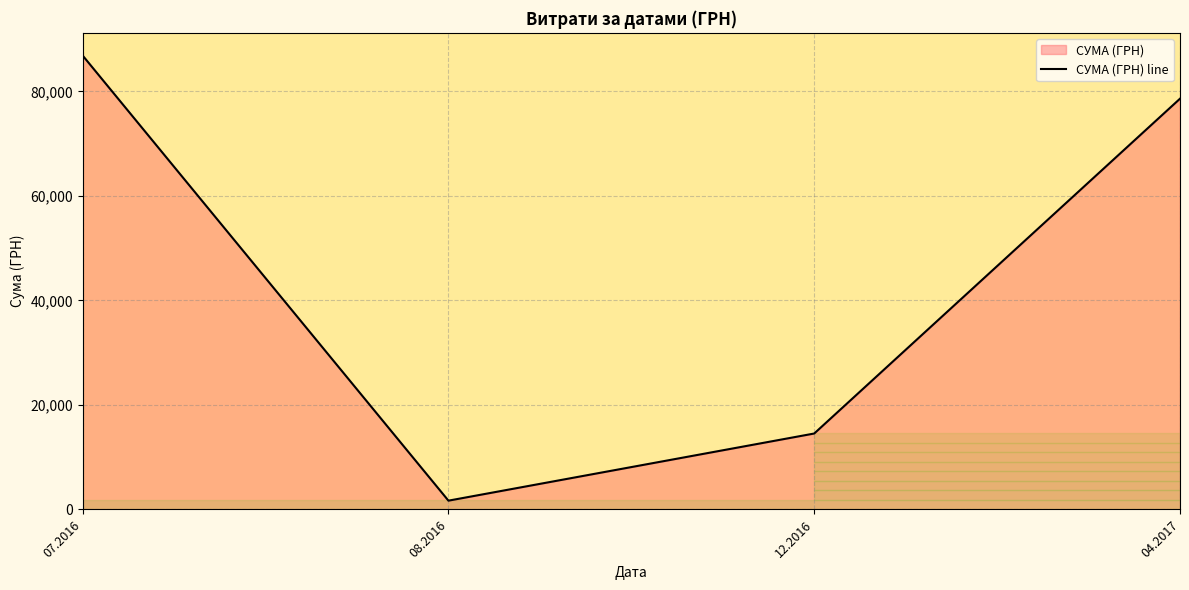

Rank the categories by value from lowest to highest.

08.2016, 12.2016, 04.2017, 07.2016